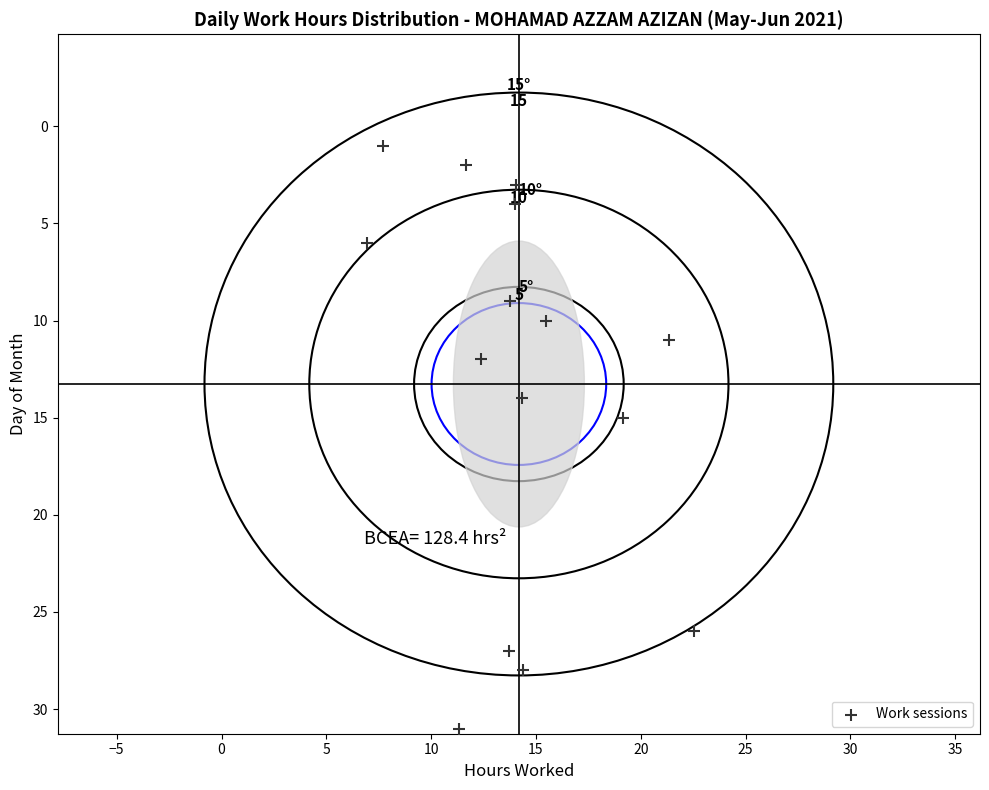

What Y value in the scatter plot is closest to 16?

15